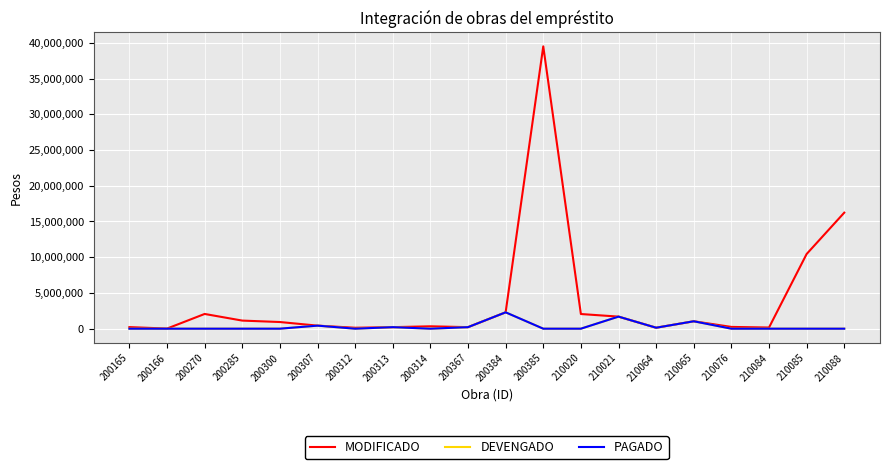

In MODIFICADO, how many points are higher than both neighbors (excluding endpoints)?

4